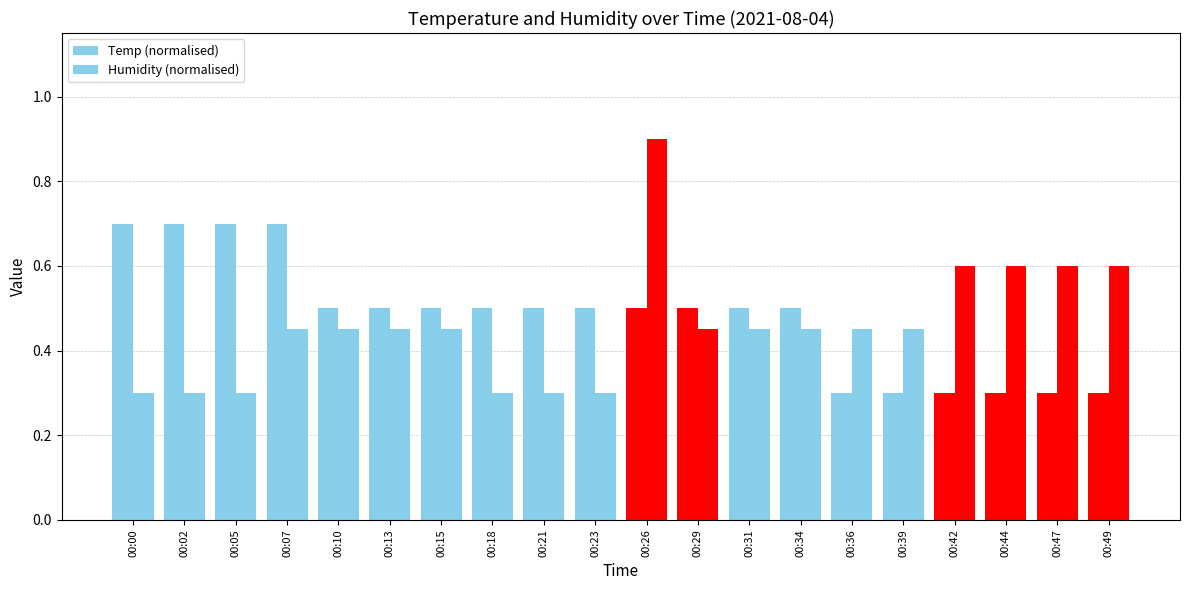

List the series in order of their peak value, lowest first.

Temp (normalised), Humidity (normalised)